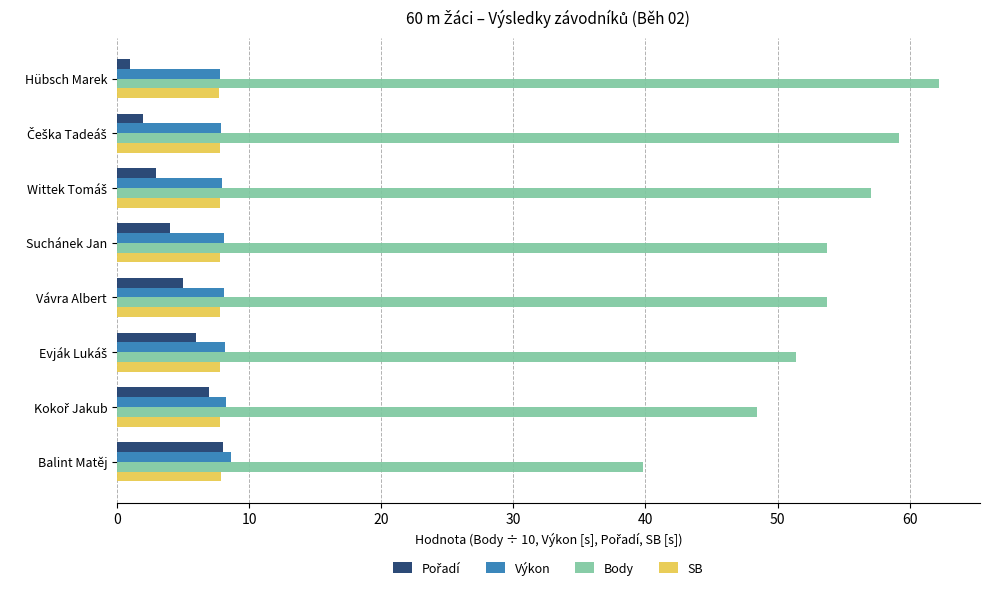

What is the spread (max minus min) of values at Balint Matěj?

31.9